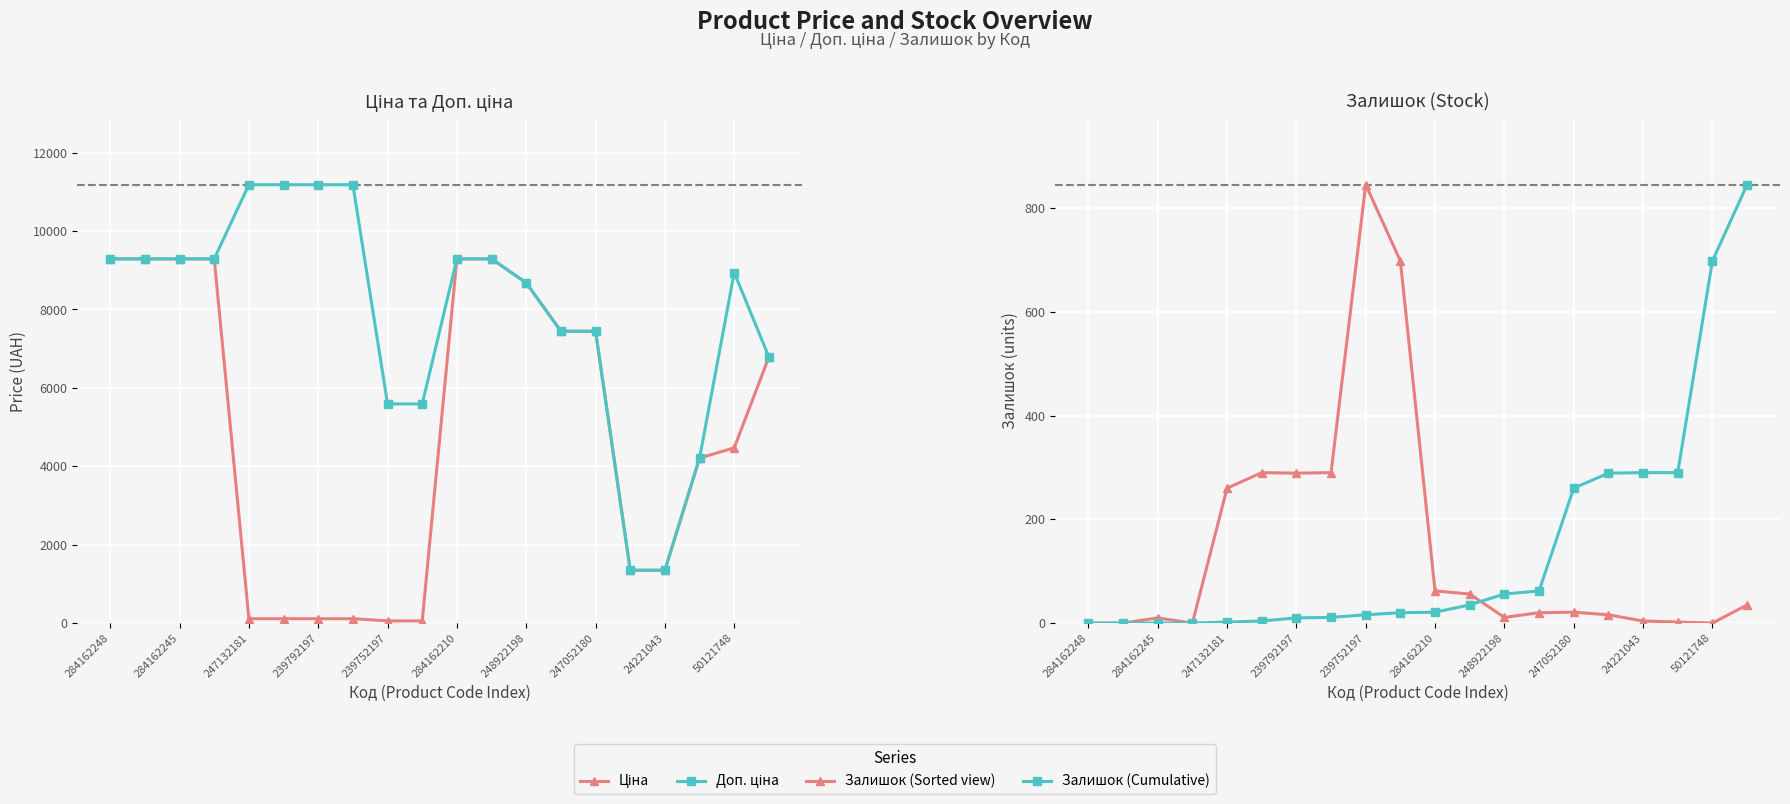

What is the sum of all Доп. ціна values?

157855.9